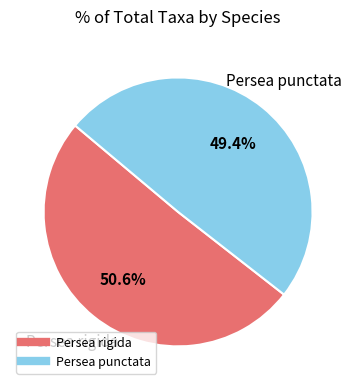

Combined, do Persea punctata and Persea rigida account for over 50%?

Yes